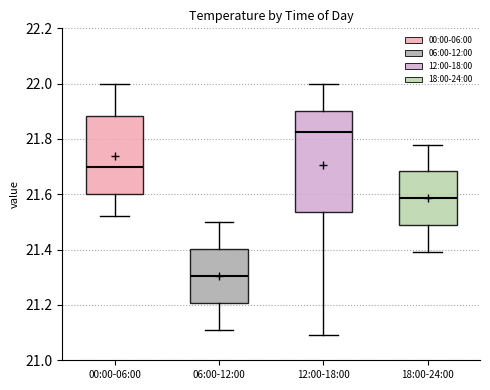

Reading left to right, read every box against the y-axis: the position of its median line, the range the box covers, and the ends of its whiskers. The values are not printed on the chart, so give them approximately, as read against the axis.

00:00-06:00: median 21.70, box 21.60 to 21.88, whiskers 21.52 to 22.00
06:00-12:00: median 21.30, box 21.20 to 21.40, whiskers 21.12 to 21.50
12:00-18:00: median 21.82, box 21.54 to 21.90, whiskers 21.10 to 22.00
18:00-24:00: median 21.58, box 21.48 to 21.68, whiskers 21.40 to 21.78